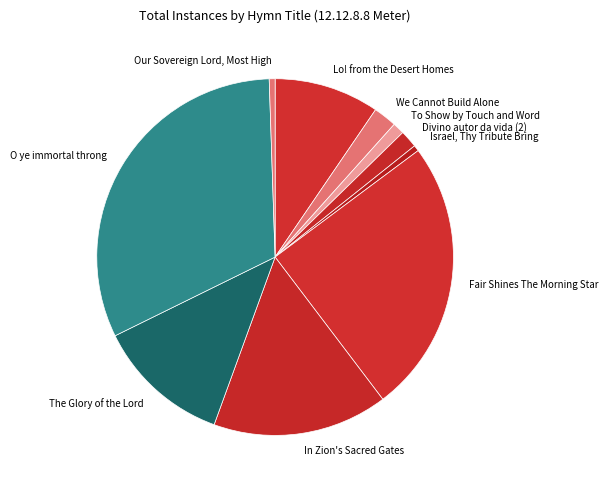

Is Our Sovereign Lord, Most High the majority of the pie?

No